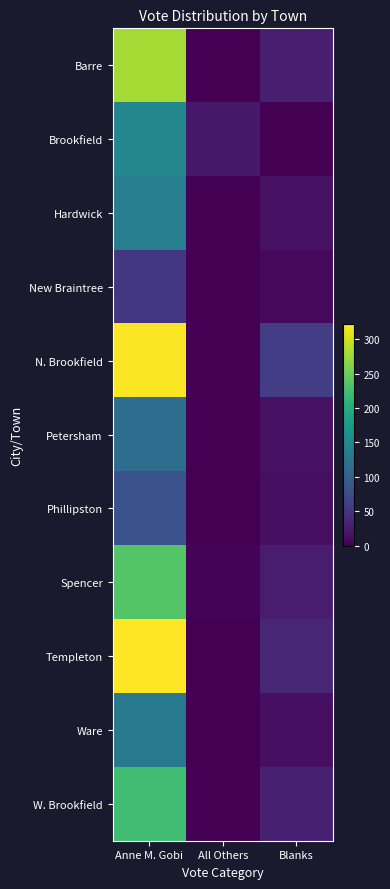

Reading left to right, list all the values displayed in this chart.

Barre: Anne M. Gobi=280	All Others=1	Blanks=27
Brookfield: Anne M. Gobi=150	All Others=21	Blanks=0
Hardwick: Anne M. Gobi=138	All Others=0	Blanks=14
New Braintree: Anne M. Gobi=52	All Others=0	Blanks=7
N. Brookfield: Anne M. Gobi=321	All Others=0	Blanks=59
Petersham: Anne M. Gobi=115	All Others=0	Blanks=15
Phillipston: Anne M. Gobi=81	All Others=0	Blanks=13
Spencer: Anne M. Gobi=236	All Others=3	Blanks=26
Templeton: Anne M. Gobi=323	All Others=1	Blanks=35
Ware: Anne M. Gobi=131	All Others=0	Blanks=13
W. Brookfield: Anne M. Gobi=224	All Others=1	Blanks=29